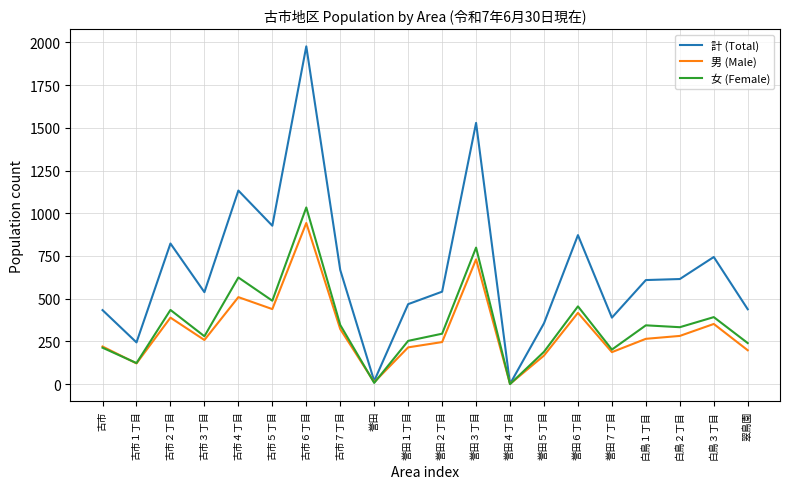

What is the maximum value shown in the chart?

1977